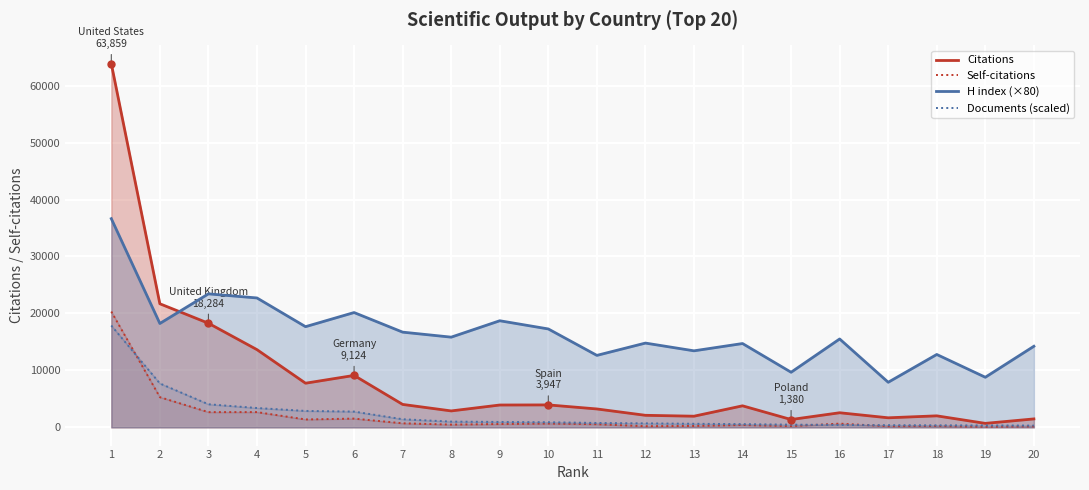

How many data points in H index (×80) are less than 15840?

10